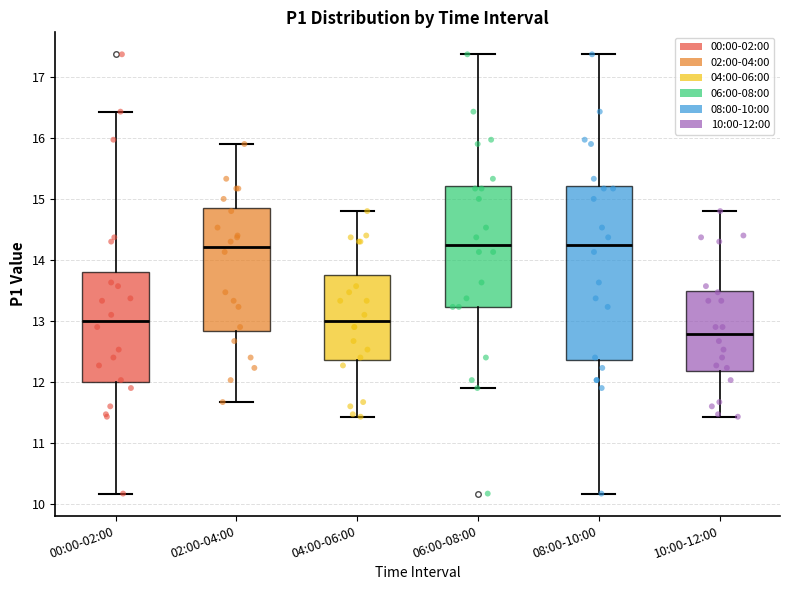

Comparing the boxes themselves (not the whiskers), which one is the tallest?

08:00-10:00